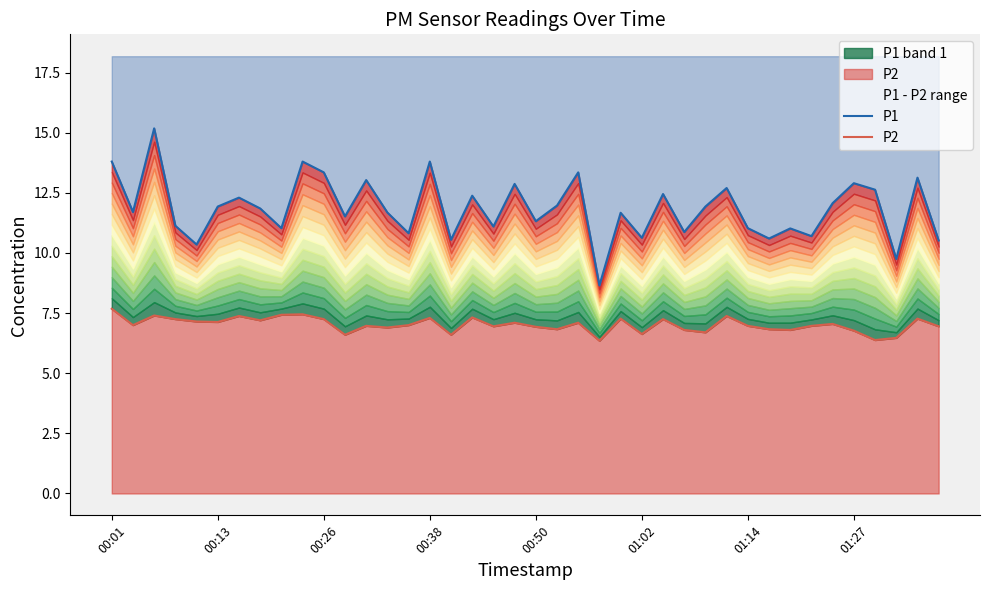

Which series has the largest total across all categories?

P1